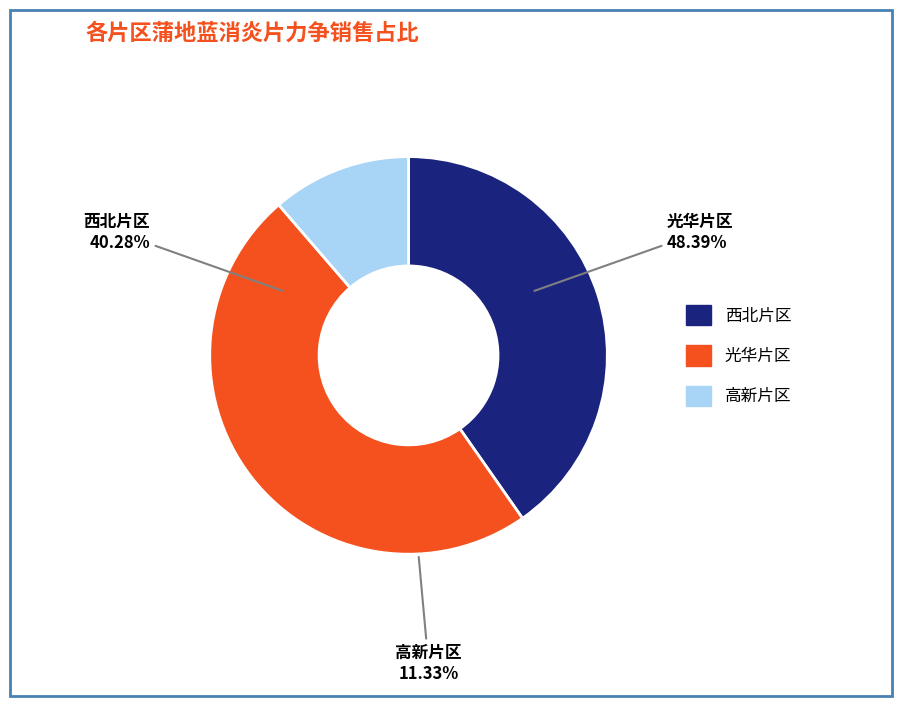

How many slices are in this pie chart?

3